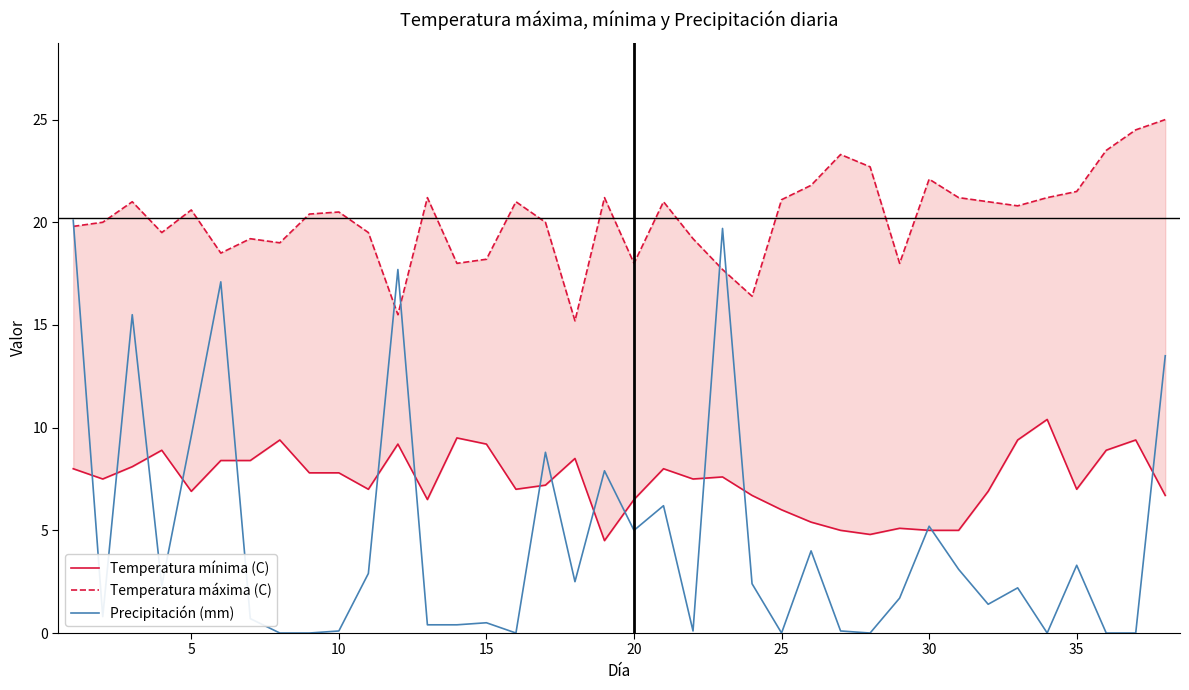

How many interior local peaks does the Temperatura máxima (C) series have?

10